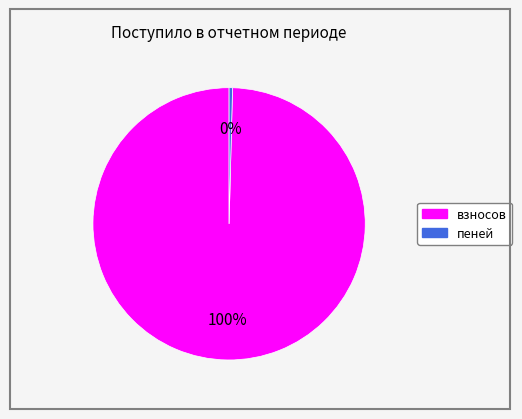

Is the sum of взносов and пеней greater than half?

Yes